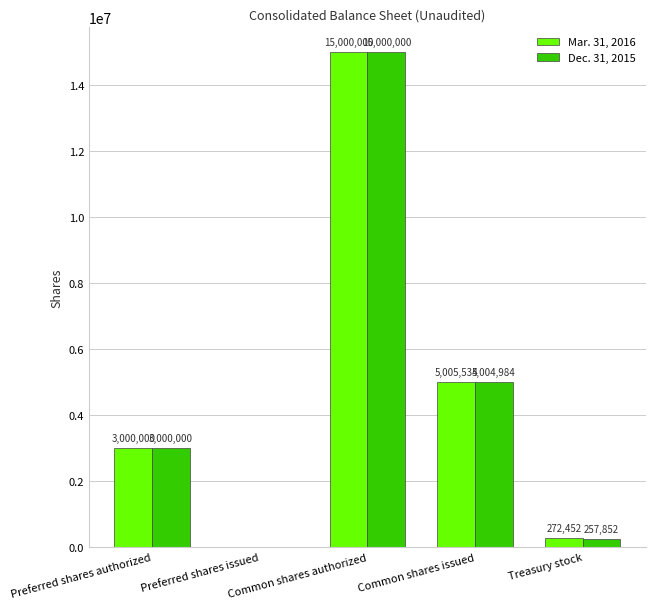

Where is Mar. 31, 2016 nearest to the value 7500000?

Common shares issued